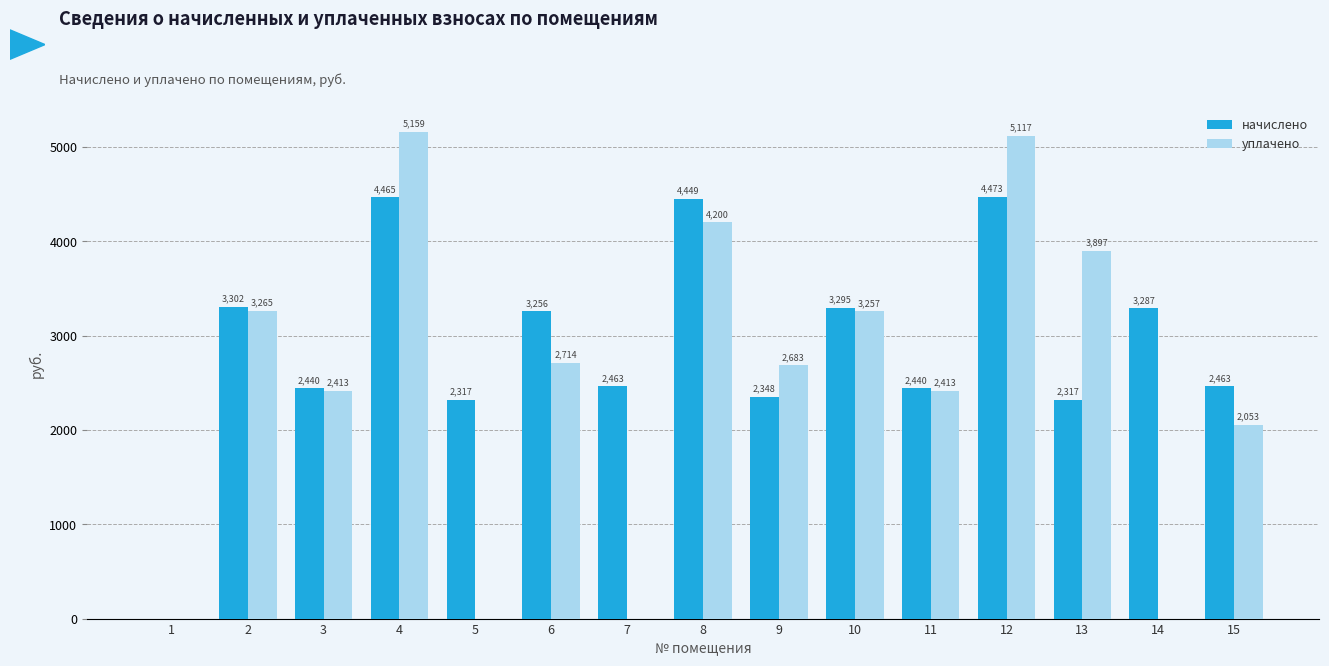

Which category has the highest value across all series?

4